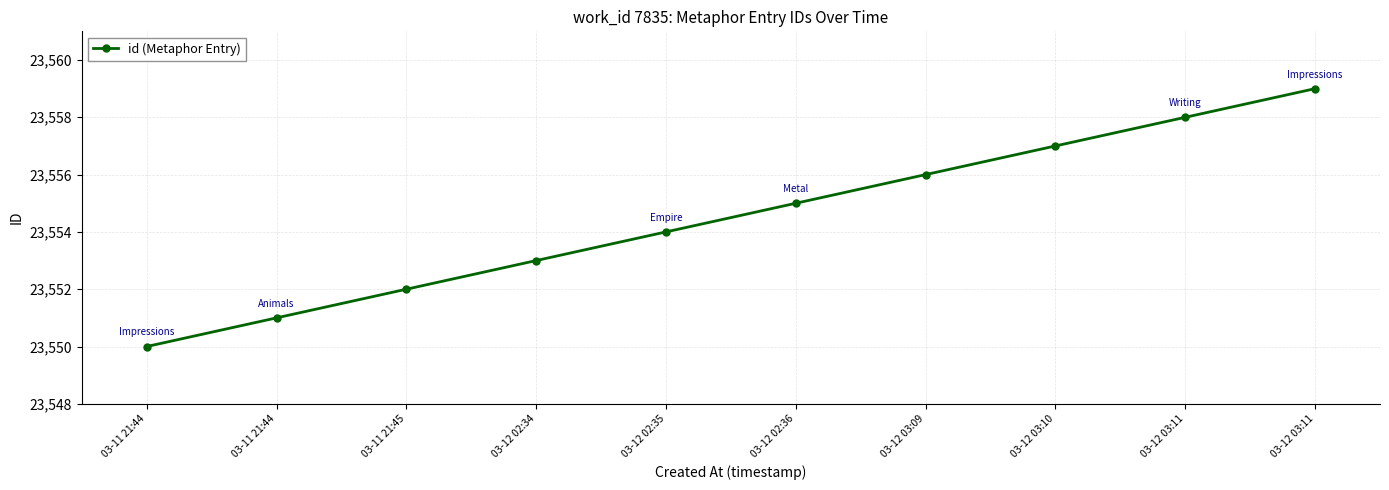

The chart shows a value of 23551 at 03-11 21:44. True or false?

True